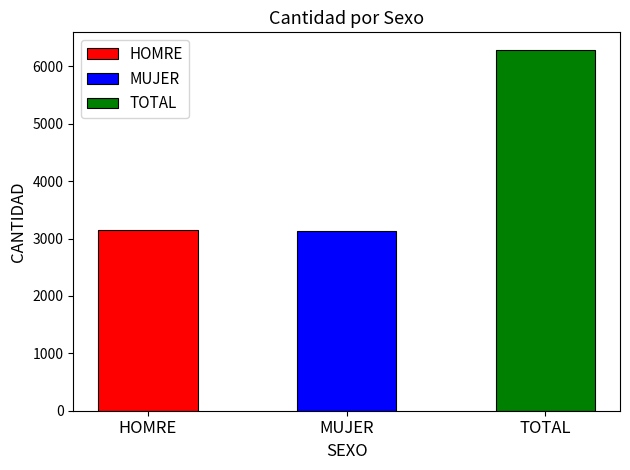

What is the smallest value displayed?

3134